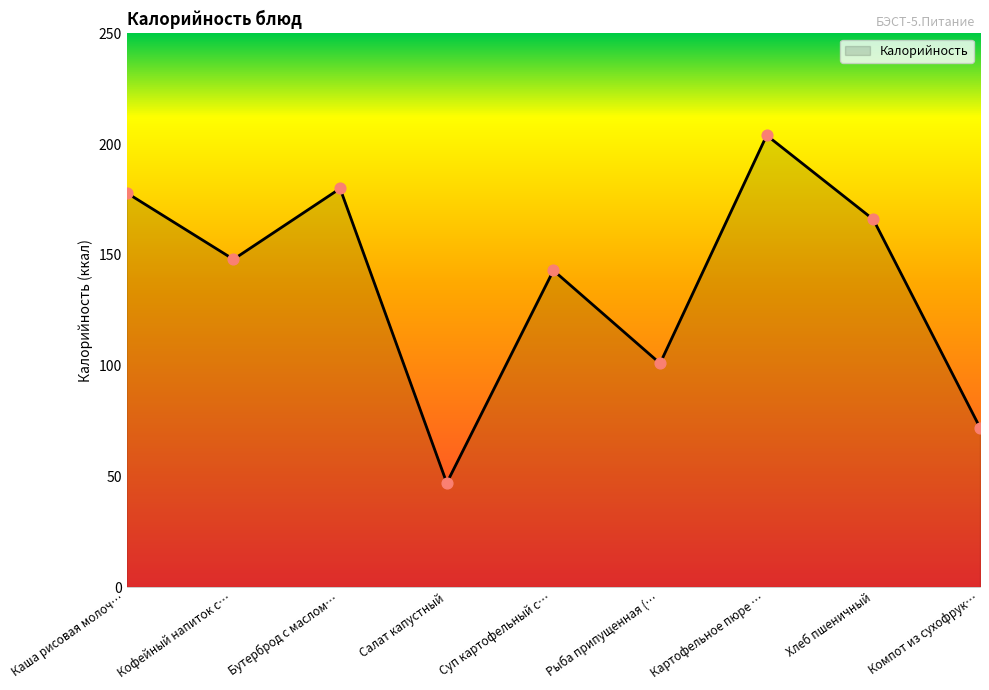

What is the change in value from Бутерброд с маслом… to Хлеб пшеничный?

-14